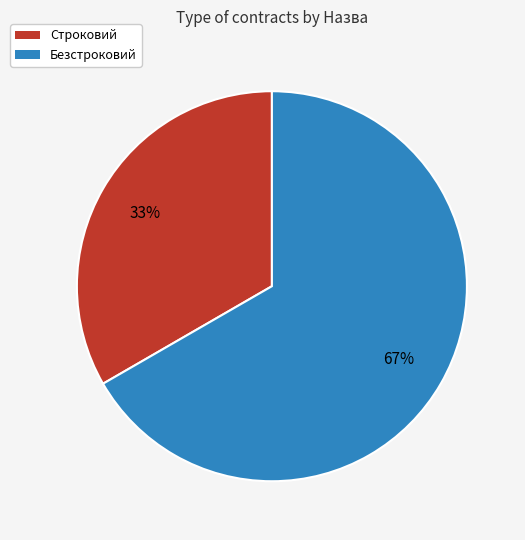

To the nearest percent, what is the combined percentage of Безстроковий and Строковий?

100%